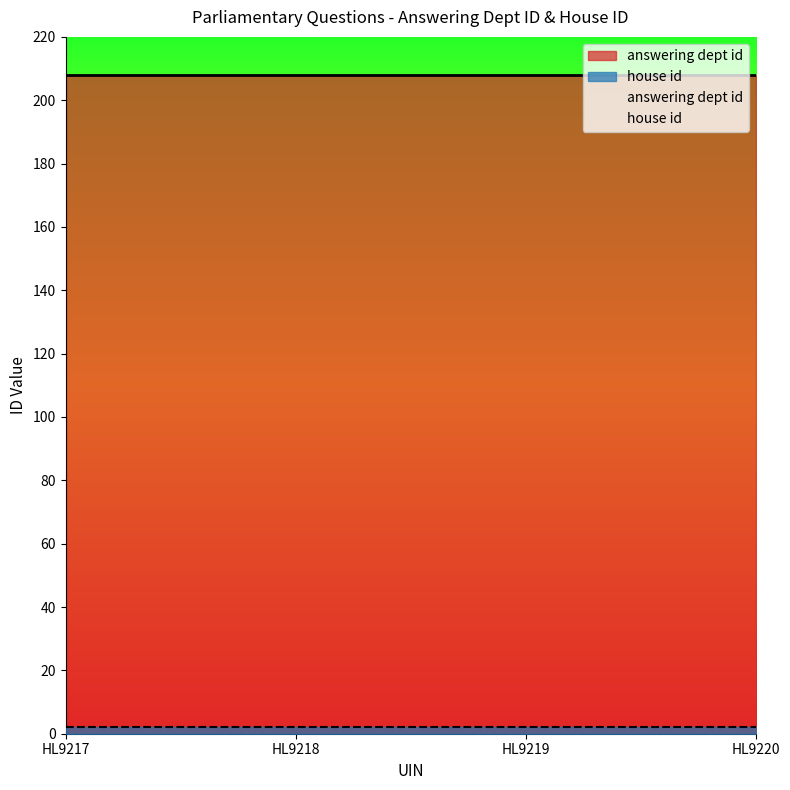

Rank the categories by answering dept id value from lowest to highest.

HL9217, HL9218, HL9219, HL9220